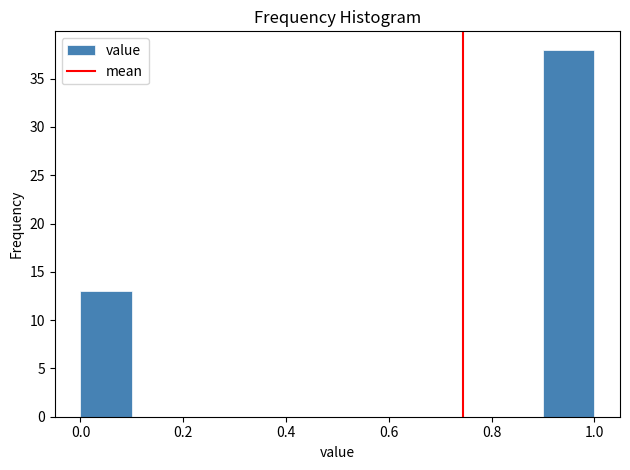

Reading left to right, list every bar in this chart as the range it spans on the x-axis followed by its height. The values are not printed on the chart, so give them approximately, as read against the axis.

0.0 to 0.1: 13
0.1 to 0.2: 0
0.2 to 0.3: 0
0.3 to 0.4: 0
0.4 to 0.5: 0
0.5 to 0.6: 0
0.6 to 0.7: 0
0.7 to 0.8: 0
0.8 to 0.9: 0
0.9 to 1.0: 38